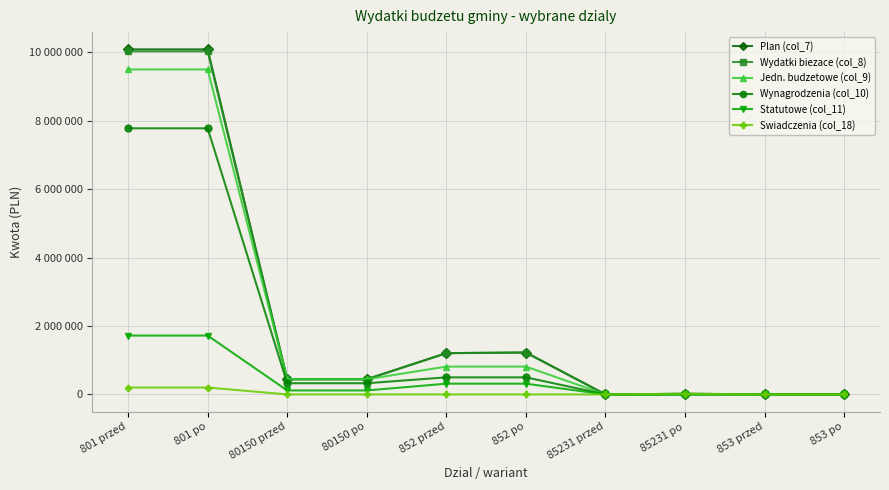

True or false: Wynagrodzenia (col_10) and Statutowe (col_11) intersect in this chart.

False